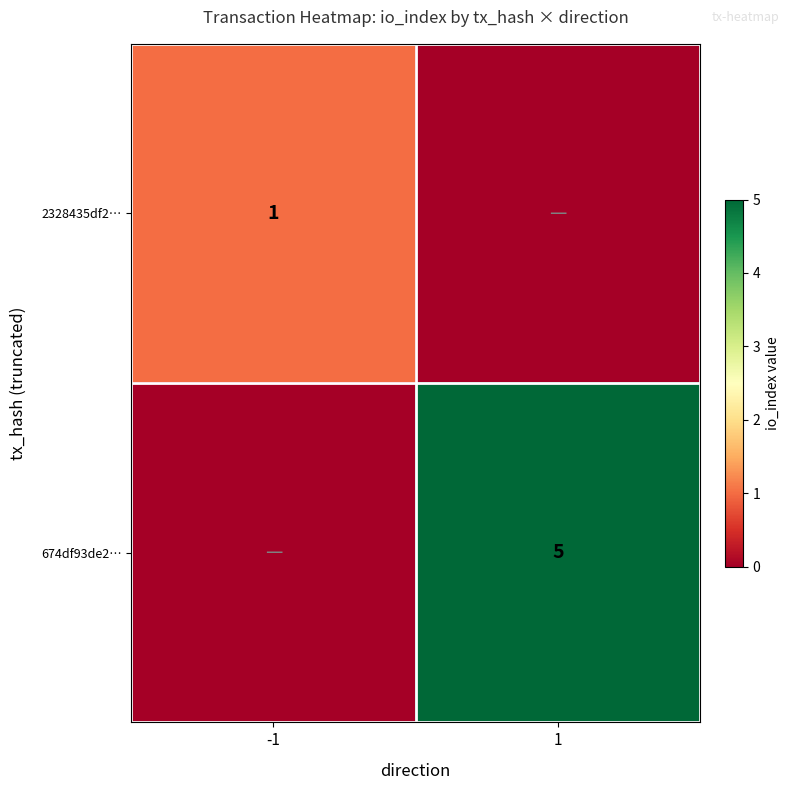

The value of 674df93de2… at 1 is 5. True or false?

True